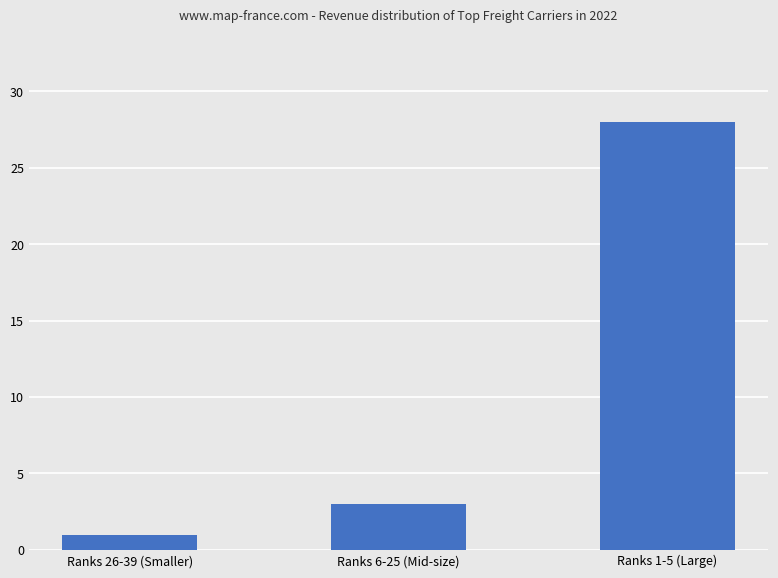

Which category has the lowest value across all series?

Ranks 26-39 (Smaller)